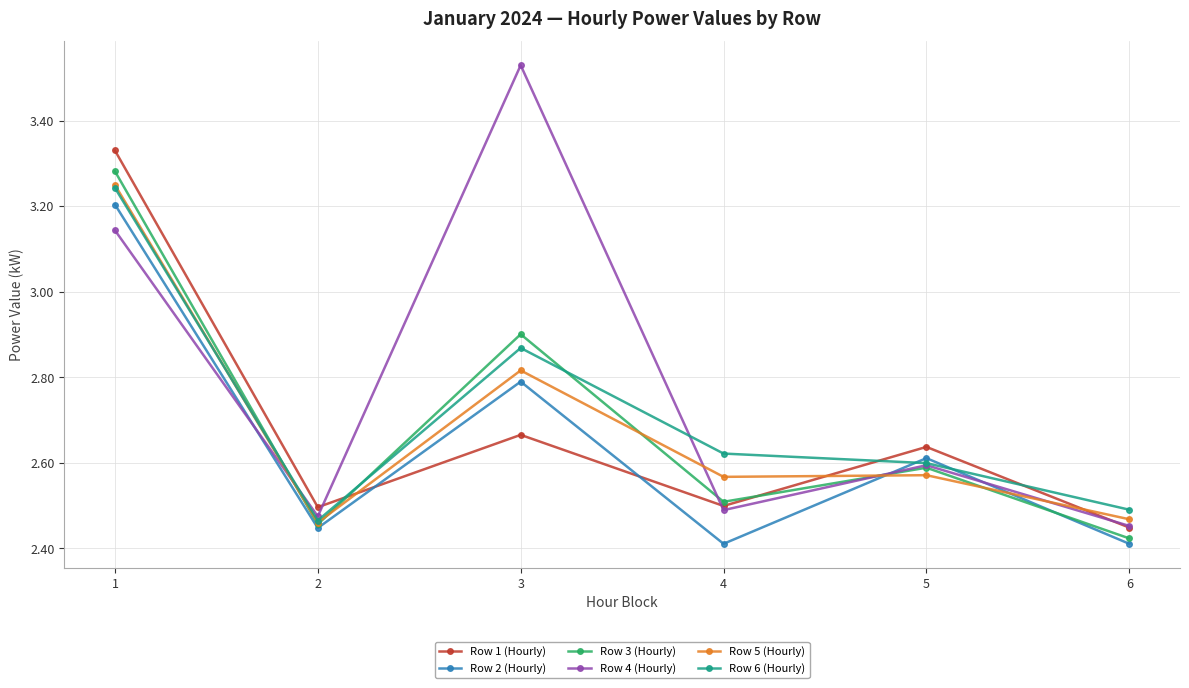

What is the difference between the highest and lowest values at 1?

0.2